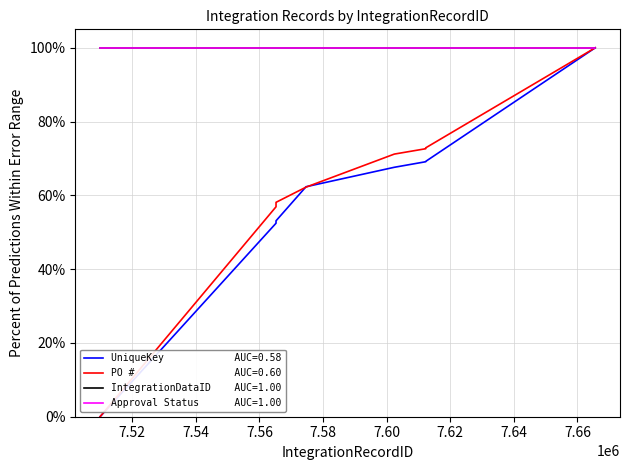

The UniqueKey series shows 100.0 at 7665596. True or false?

True